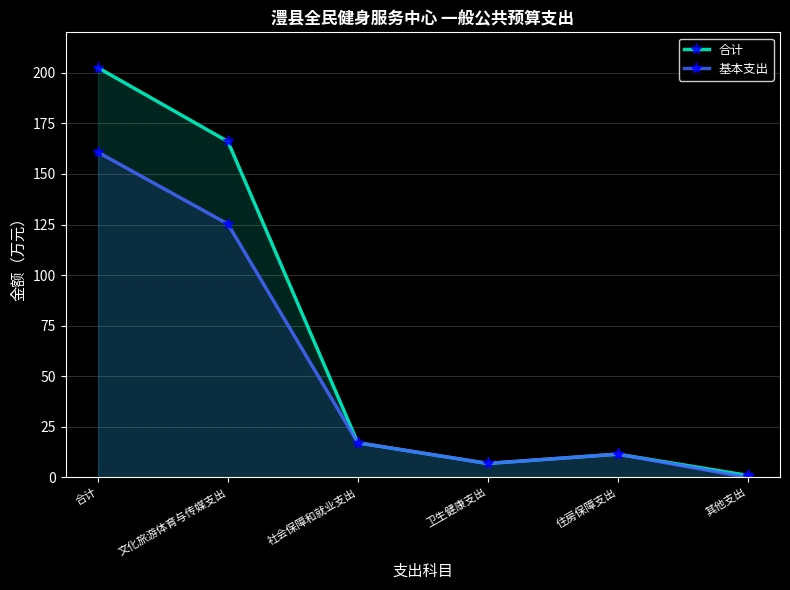

Rank the series by their maximum value, from highest to lowest.

合计, 基本支出